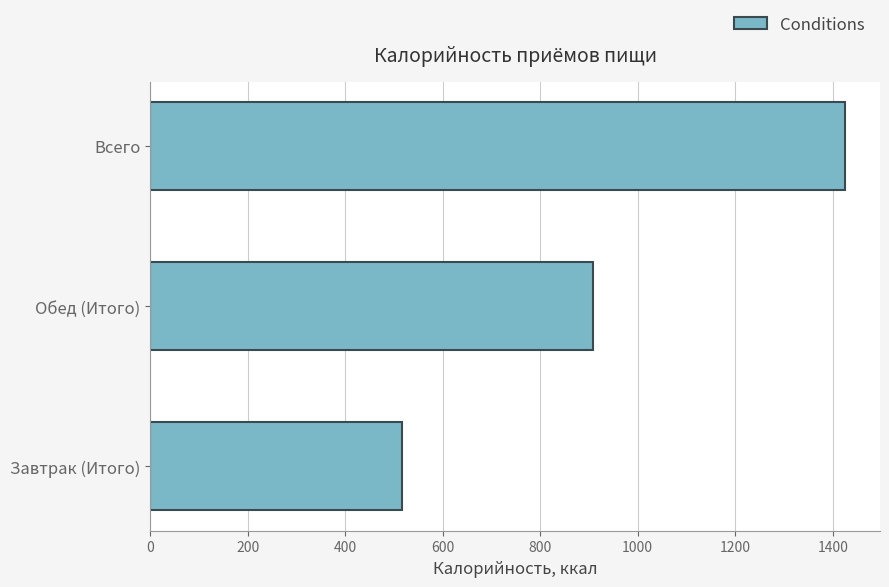

Approximately how many times larger is the value at Обед (Итого) compared to Всего?

0.6